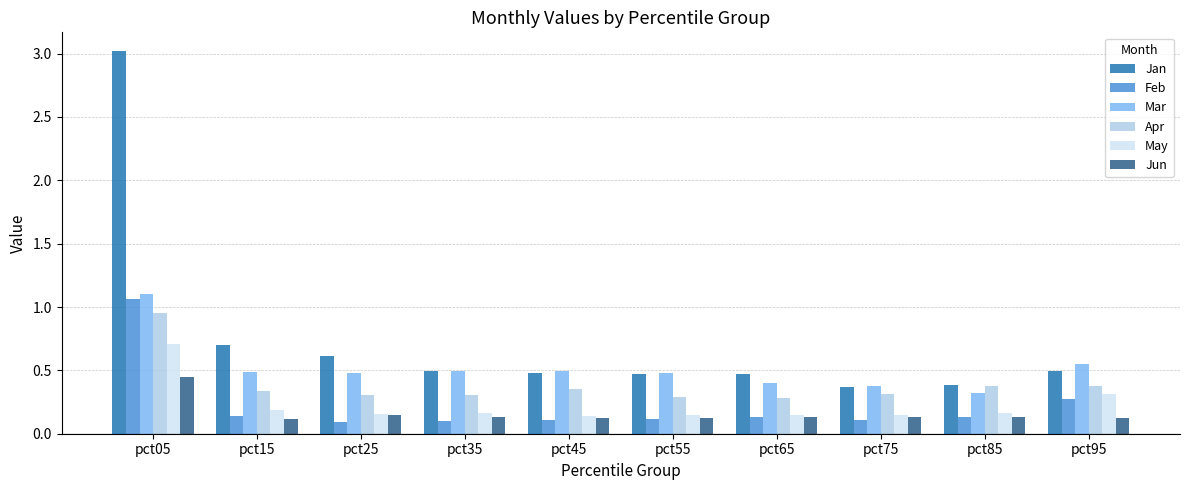

What is the average value of the Jan series?

0.7